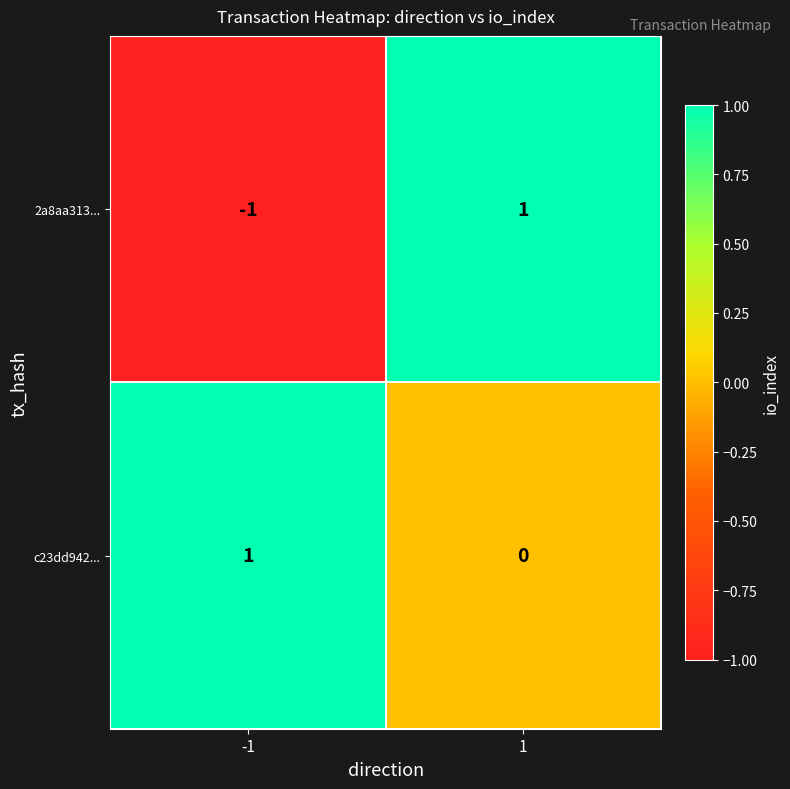

Rank the series at 1 from highest to lowest value.

2a8aa313..., c23dd942...